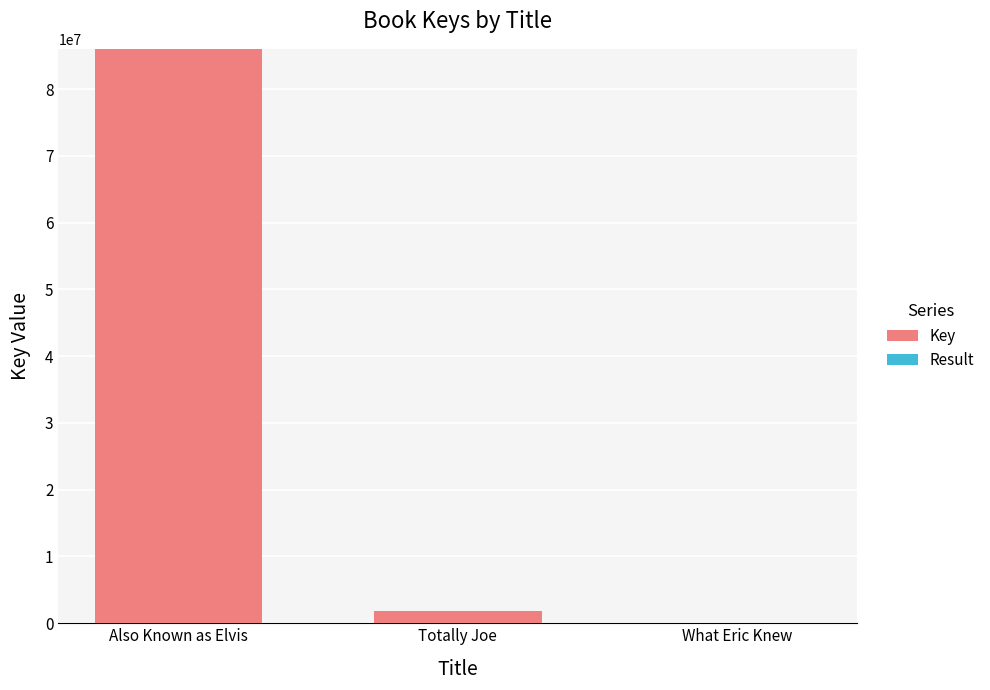

At which category is the sum across all series the highest?

Also Known as Elvis